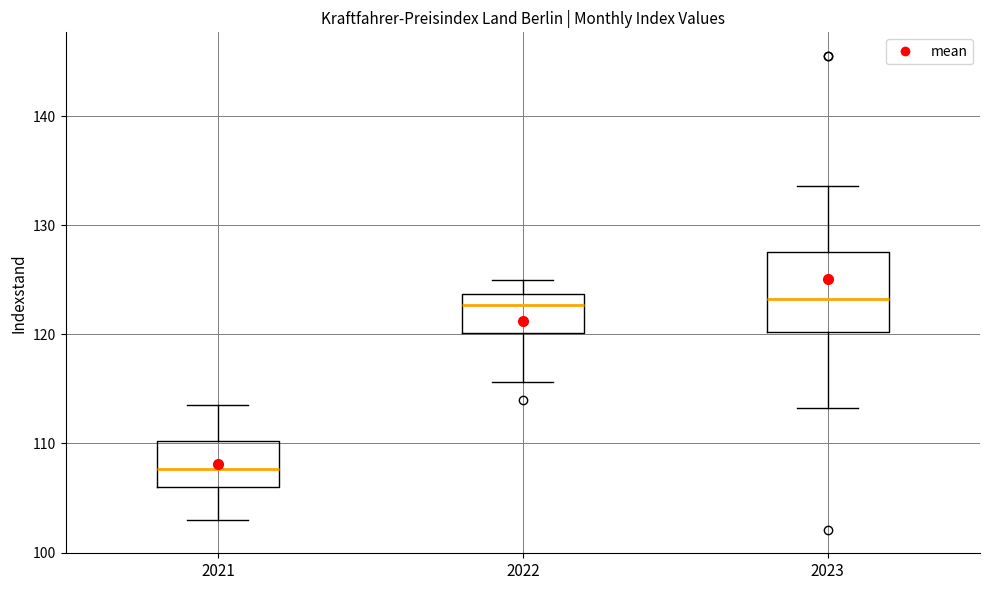

Which box is the tallest, from its lower edge to its upper edge?

2023